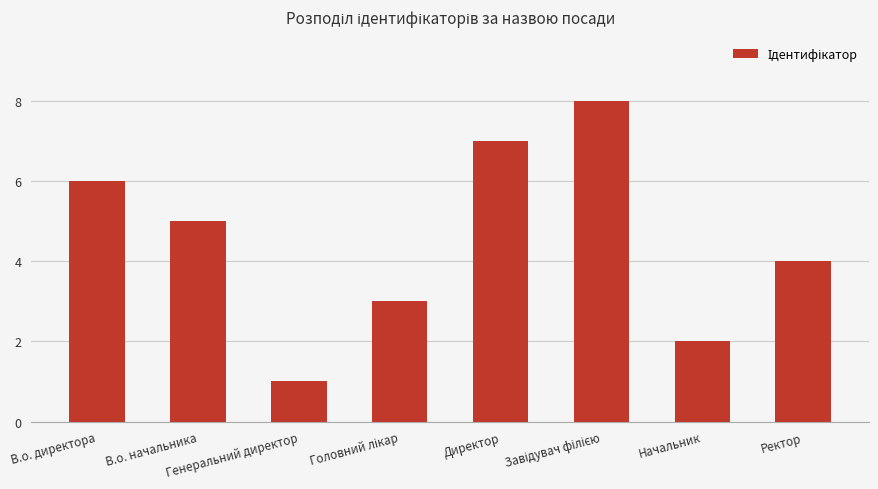

What is the greatest value displayed?

8